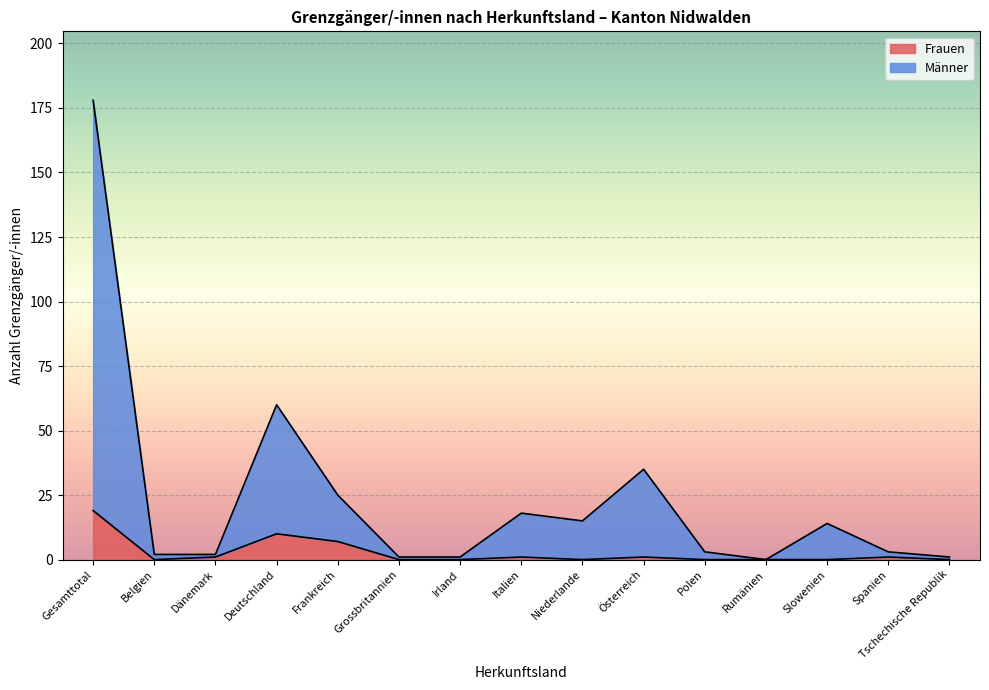

What is the label of the 11th point from the left?

Polen